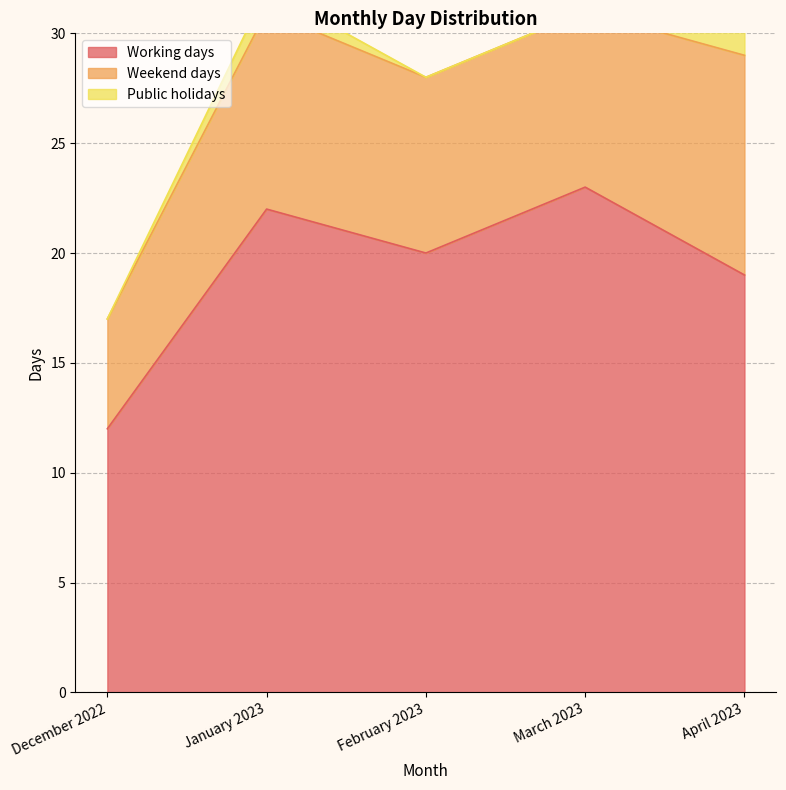

Where is the first local maximum for Public holidays?

January 2023